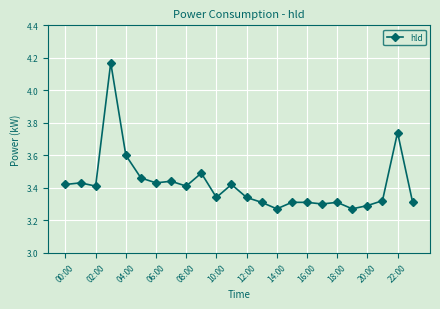

What is the sum of all values?

82.1